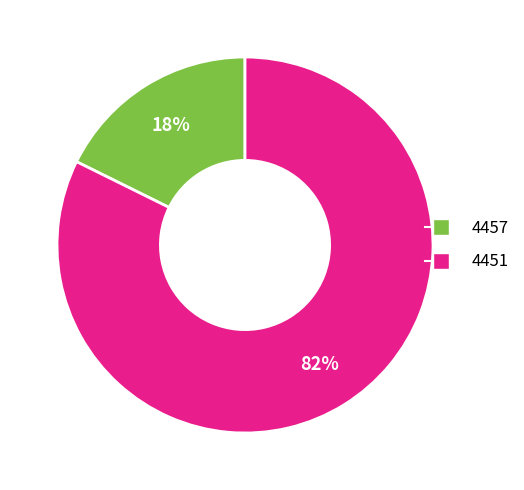

Count the number of slices in the pie.

2